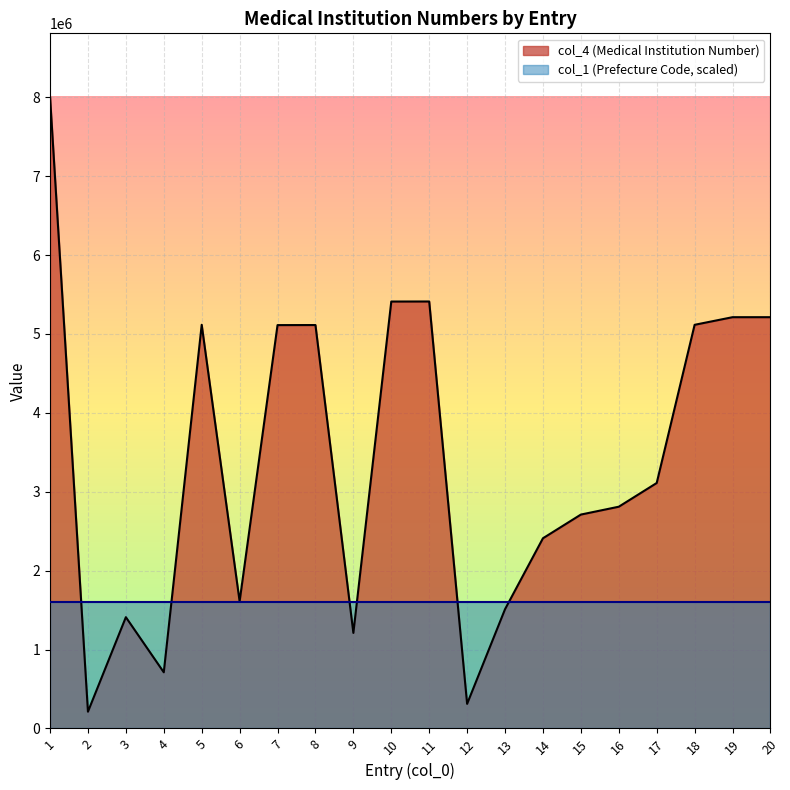

How many lines are shown in the chart?

2